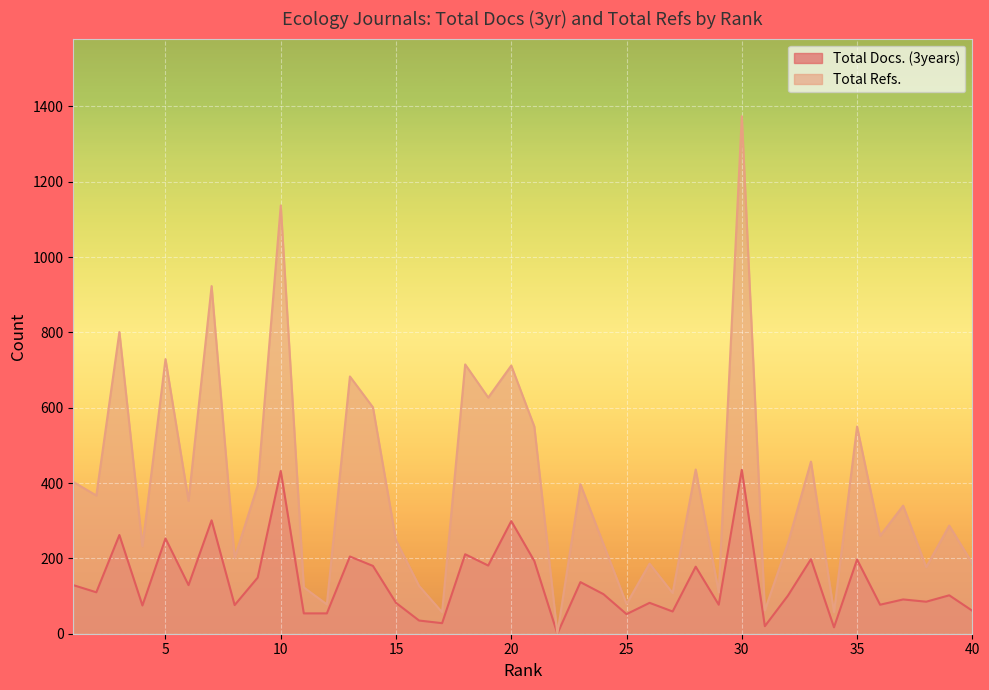

List the series in order of their overall mean, lowest first.

Total Docs. (3years), Total Refs.